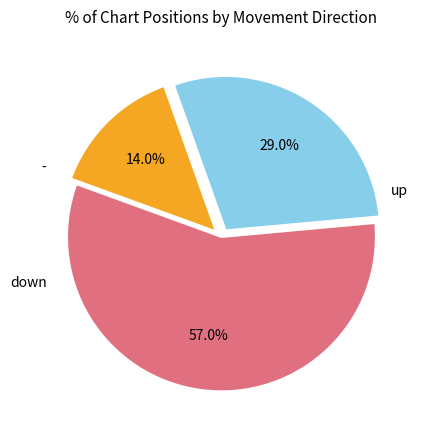

Combined, do up and - account for over 50%?

Yes